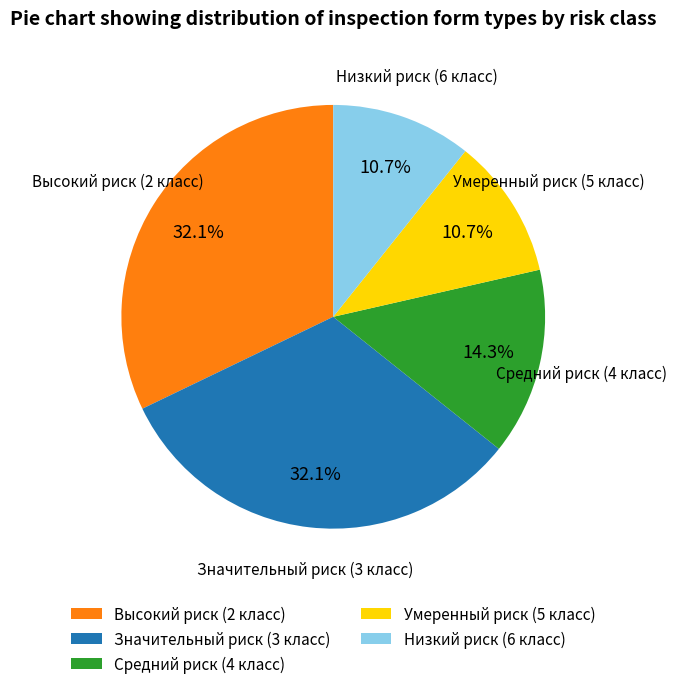

Does Умеренный риск (5 класс) represent more than half of the total?

No